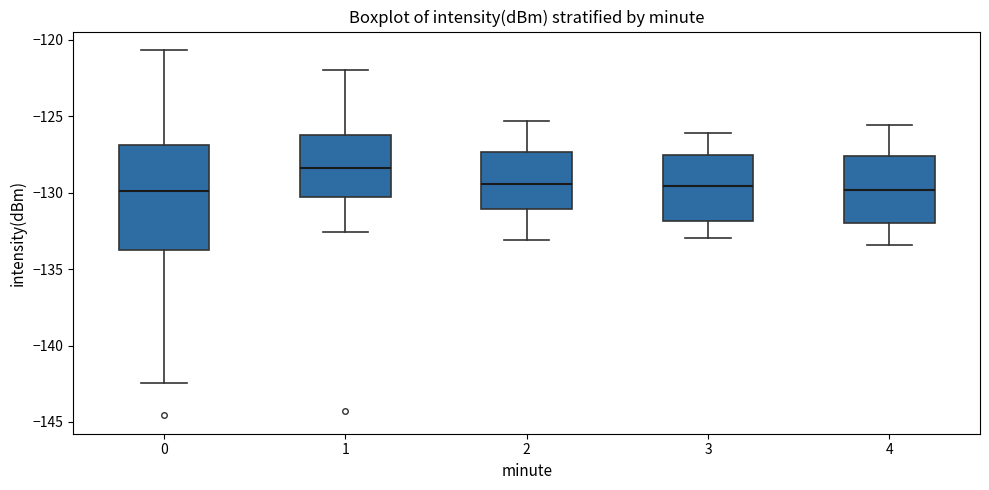

Reading left to right, read every box against the y-axis: the position of its median line, the range the box covers, and the ends of its whiskers. The values are not printed on the chart, so give them approximately, as read against the axis.

0: median -130.0, box -134.0 to -127.0, whiskers -142.5 to -120.5
1: median -128.5, box -130.5 to -126.0, whiskers -132.5 to -122.0
2: median -129.5, box -131.0 to -127.5, whiskers -133.0 to -125.5
3: median -129.5, box -132.0 to -127.5, whiskers -133.0 to -126.0
4: median -130.0, box -132.0 to -127.5, whiskers -133.5 to -125.5